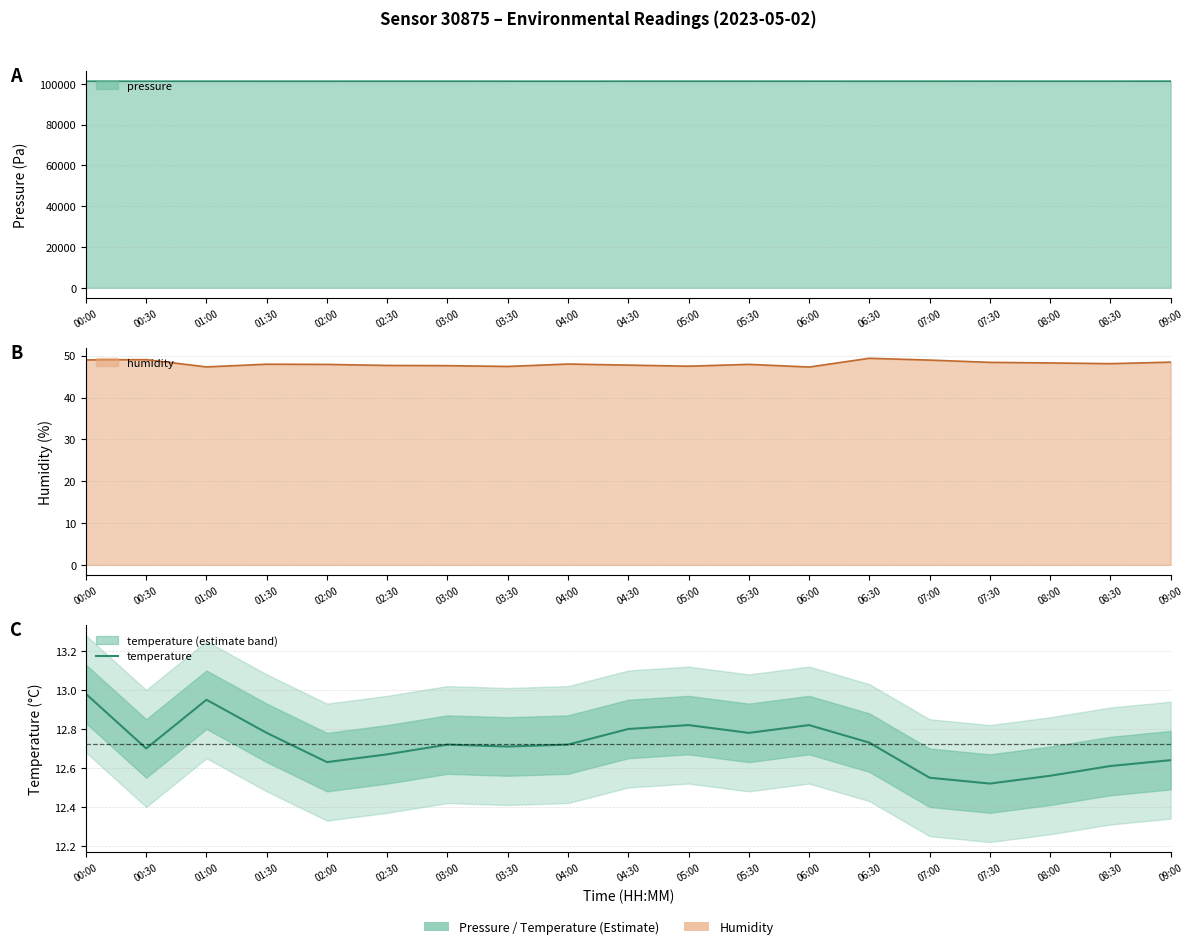

What is the value of the 15th point from the left?

12.6